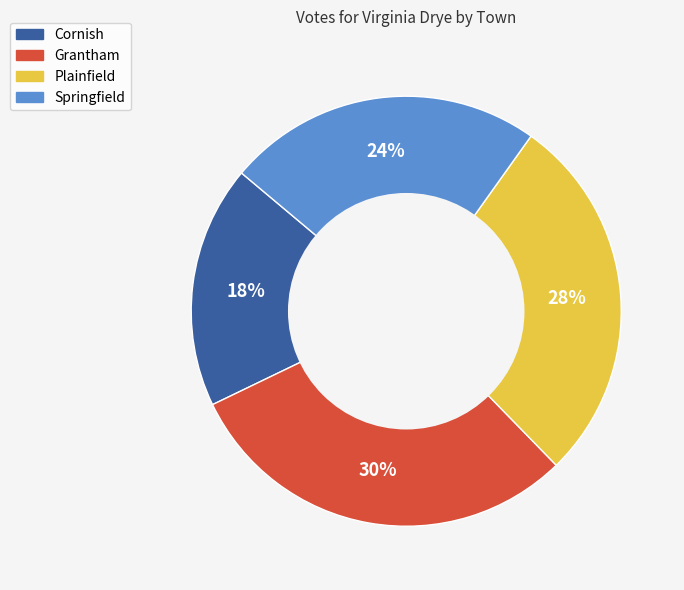

To the nearest percent, what is the difference between the largest and smallest slice percentages?

12%